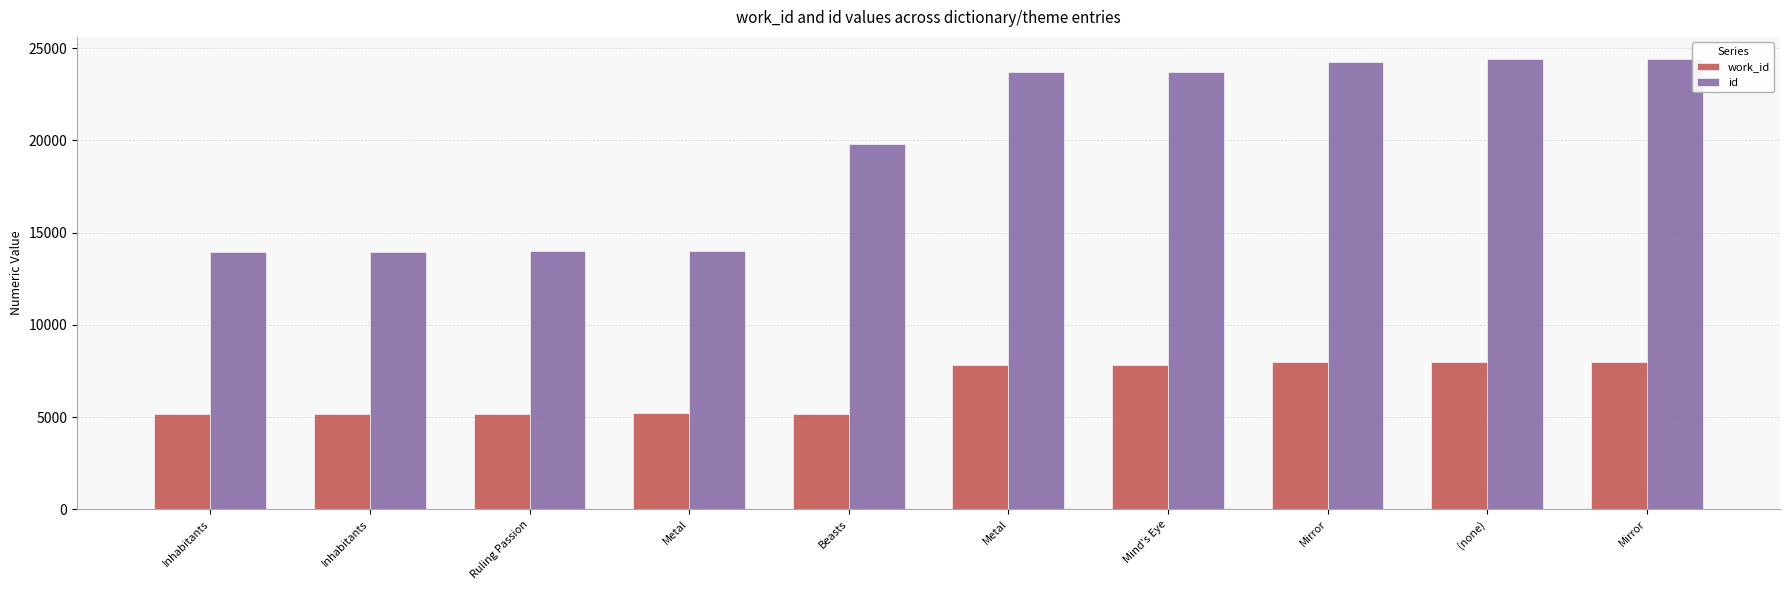

Reading right to left, what are all the values shown in this chart?

work_id: 7982	7982	7982	7852	7852	5195	5207	5201	5195	5194
id: 24396	24395	24276	23692	23691	19813	14011	13991	13967	13965